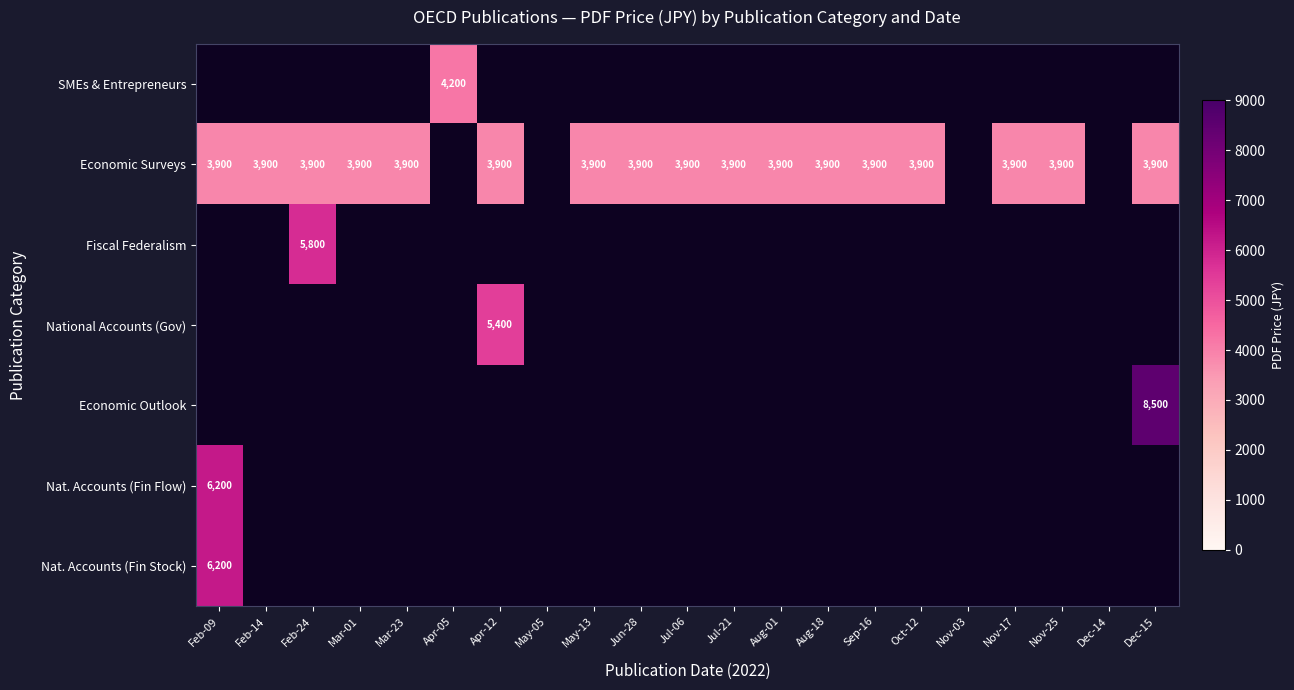

The value of Economic Surveys at Nov-17 is 6188. True or false?

False